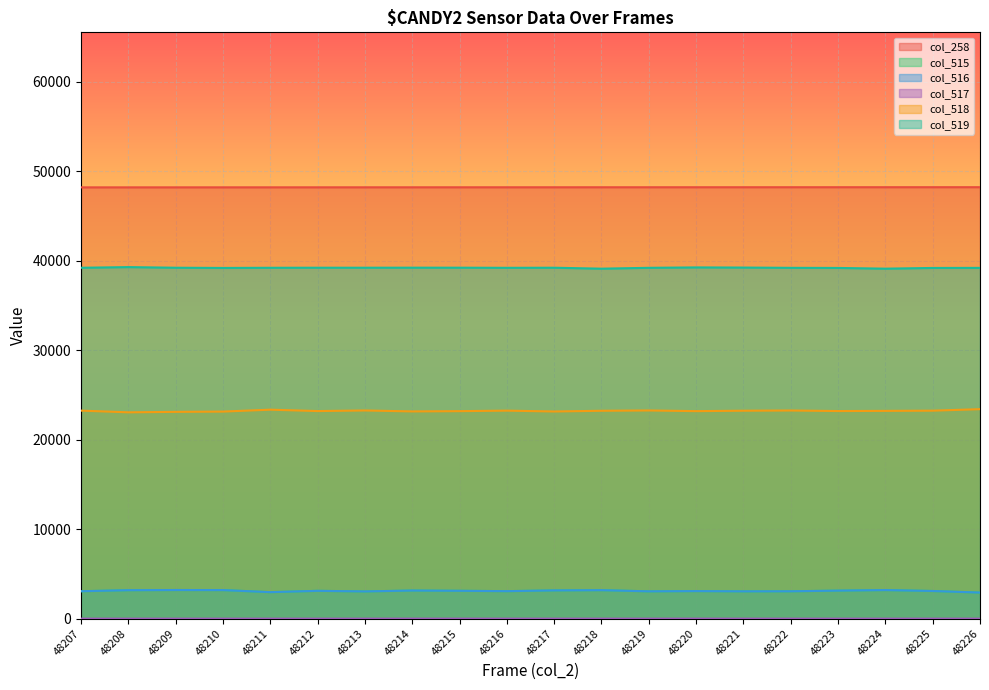

True or false: col_519 and col_258 cross at least once.

False